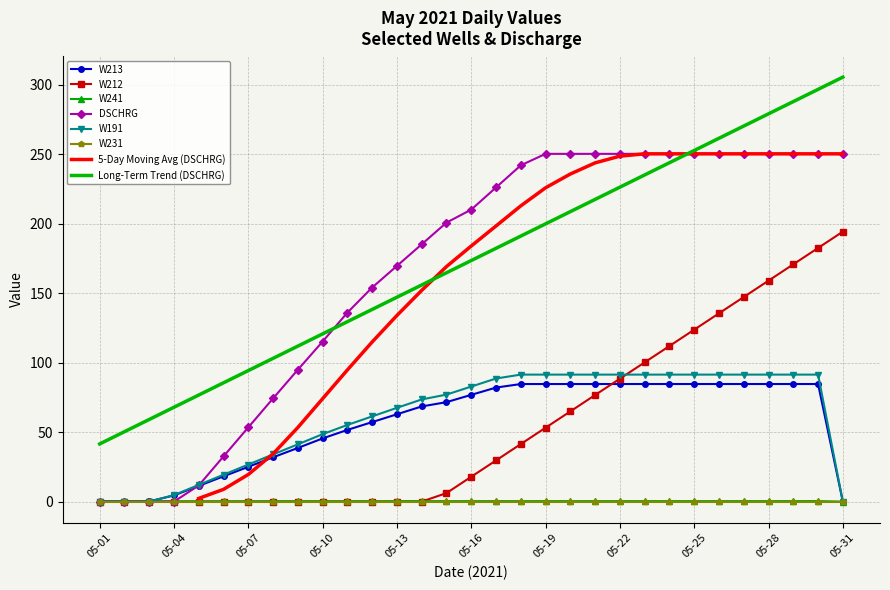

The value of W213 at 05-01 is 0.0. True or false?

True